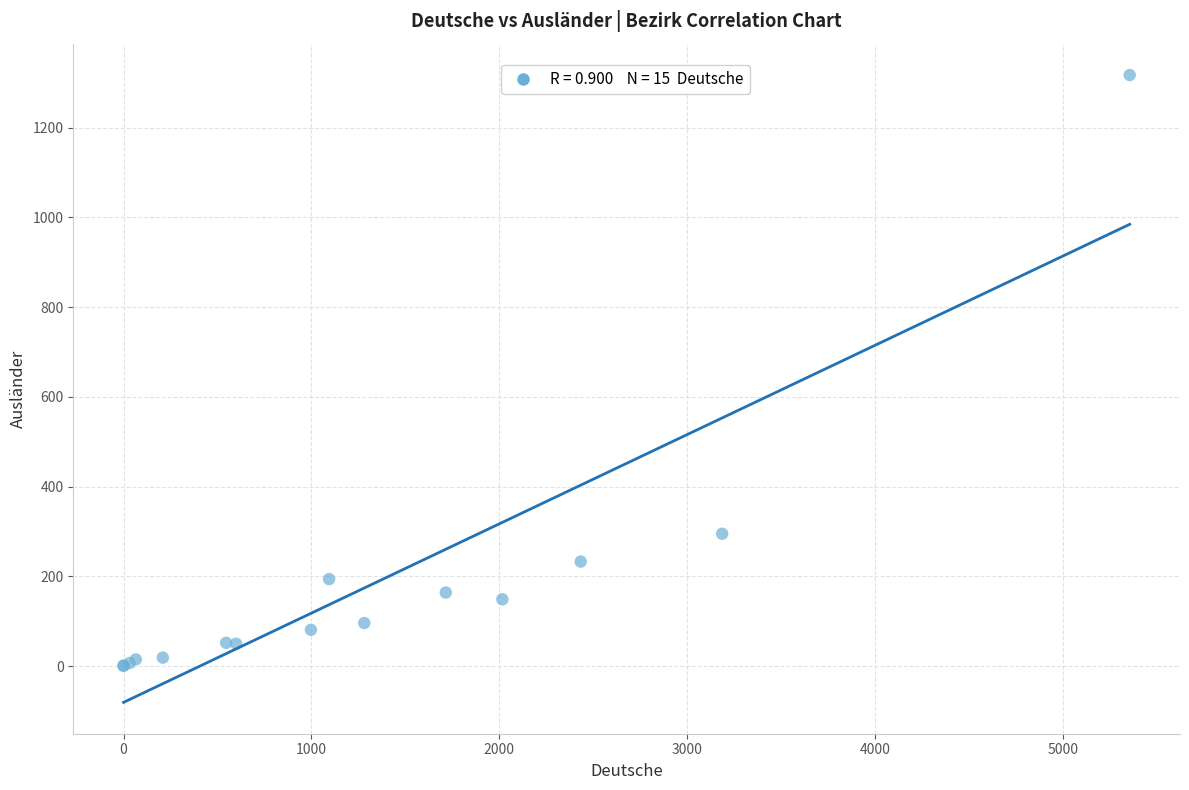

What Y value in the scatter plot is closest to 659?

295